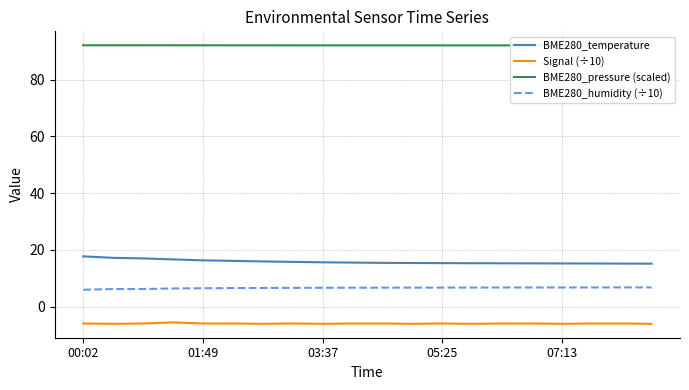

What is the spread (max minus min) of values at 7?

98.2